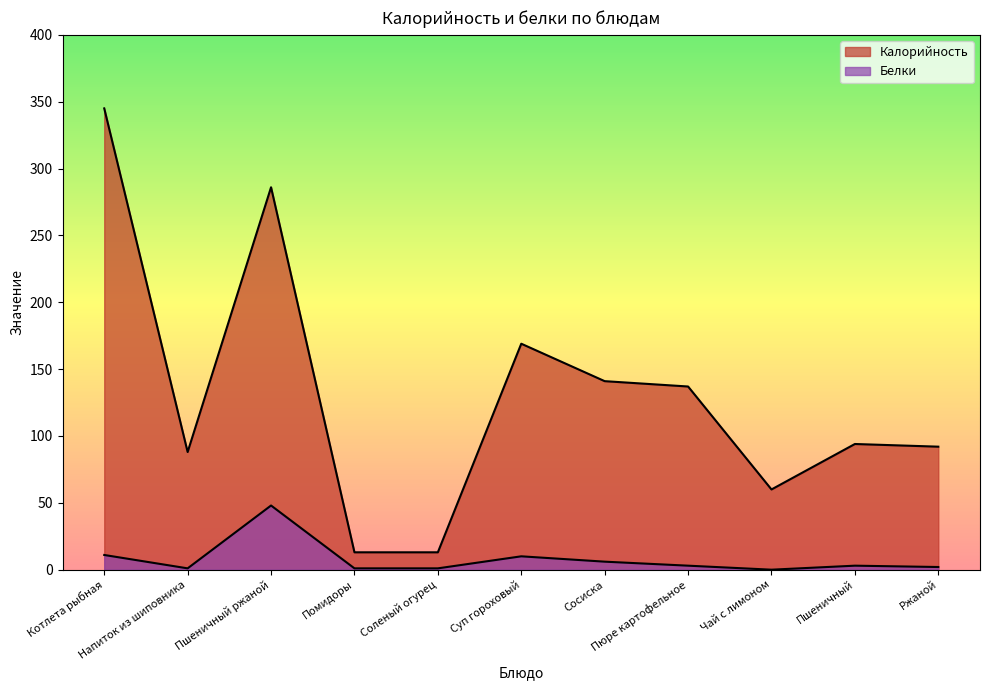

List the labels in order of Калорийность value, largest first.

Котлета рыбная, Пшеничный ржаной, Суп гороховый, Сосиска, Пюре картофельное, Пшеничный, Ржаной, Напиток из шиповника, Чай с лимоном, Помидоры, Соленый огурец